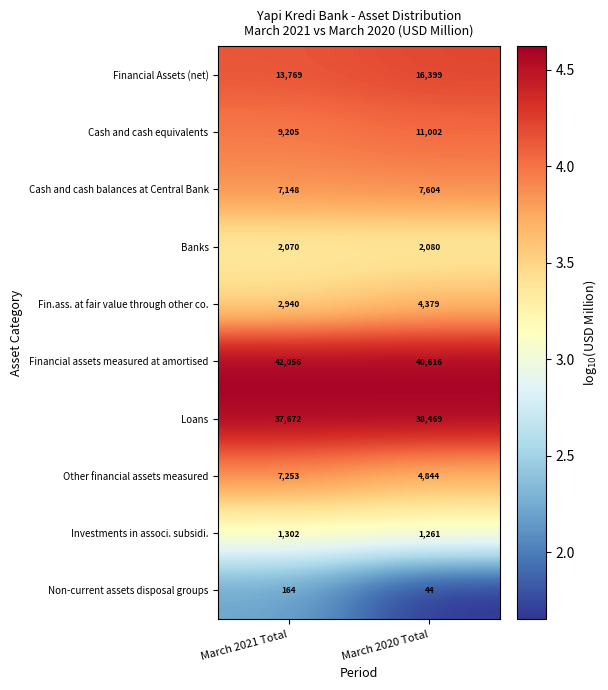

What is the maximum value shown in the chart?

42056